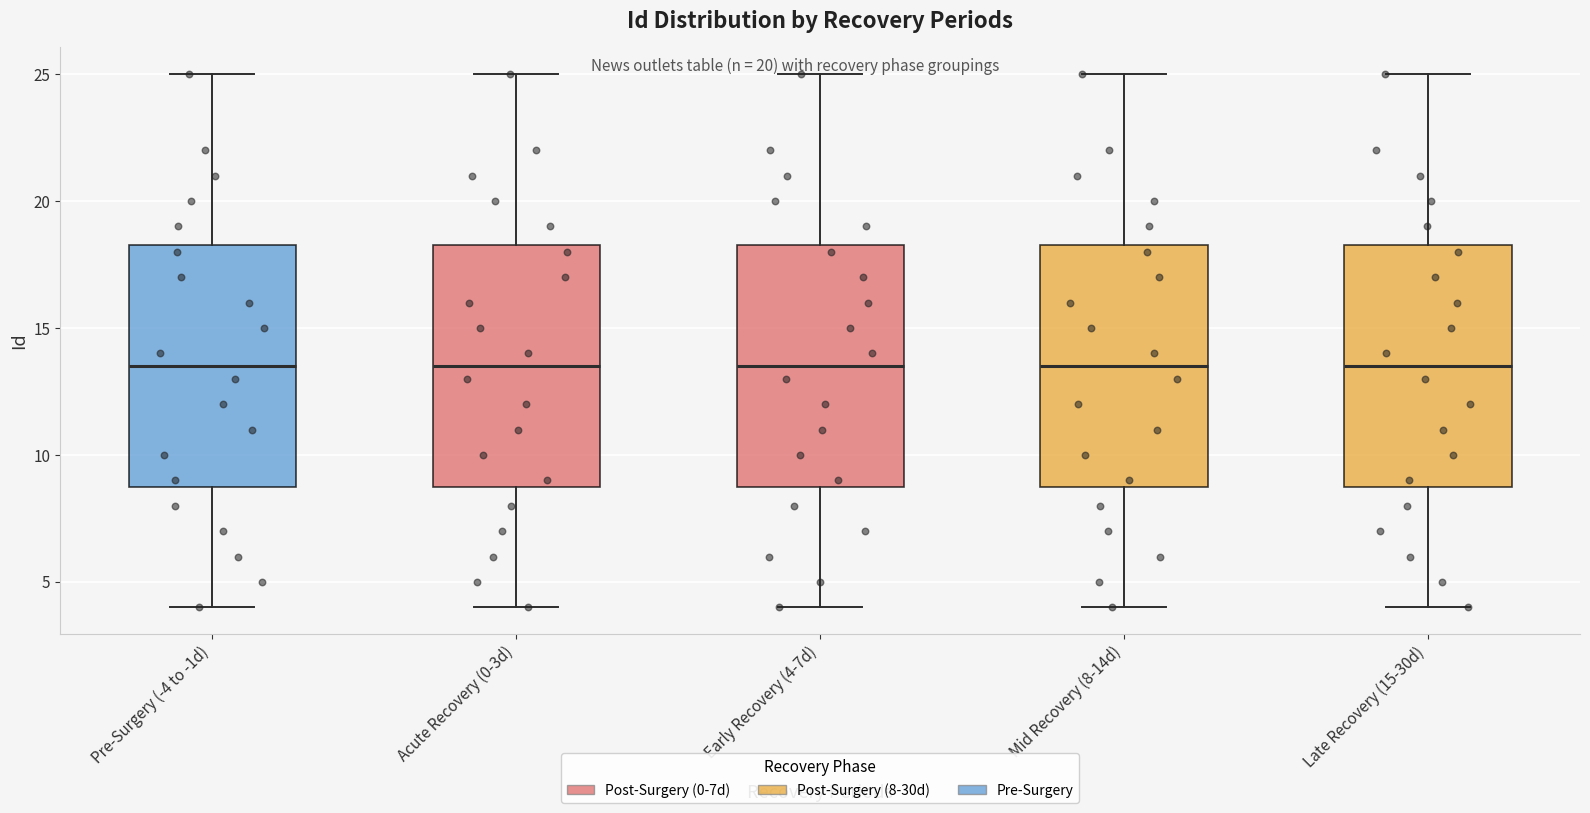

Reading left to right, transcribe this box plot: for each box, give where its median line is, the range the box spans, and where its two whiskers end, as read against the y-axis. The values are not printed on the chart, so give them approximately, as read against the axis.

Pre-Surgery (-4 to -1d): median 13.5, box 9.0 to 18.5, whiskers 4.0 to 25.0
Acute Recovery (0-3d): median 13.5, box 9.0 to 18.5, whiskers 4.0 to 25.0
Early Recovery (4-7d): median 13.5, box 9.0 to 18.5, whiskers 4.0 to 25.0
Mid Recovery (8-14d): median 13.5, box 9.0 to 18.5, whiskers 4.0 to 25.0
Late Recovery (15-30d): median 13.5, box 9.0 to 18.5, whiskers 4.0 to 25.0